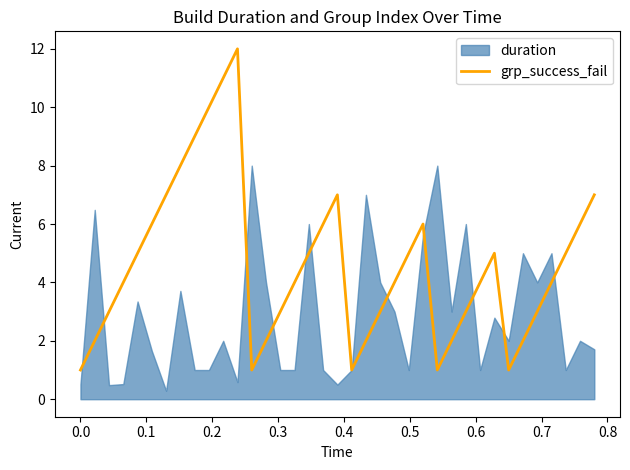

How many interior local valleys (lower than both neighbors) does the data have?

4